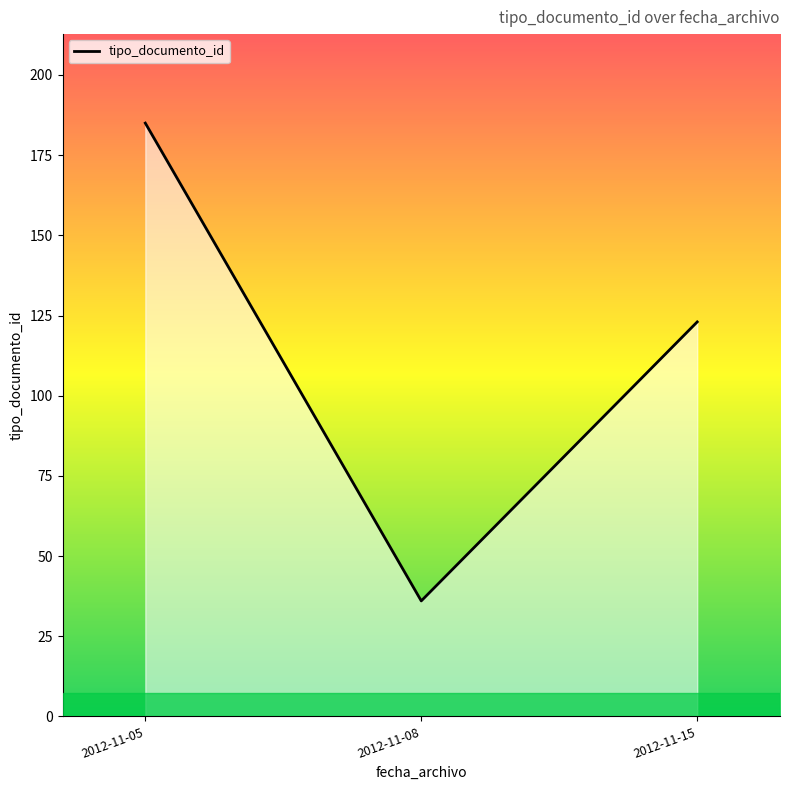

What is the sum of the values at 2012-11-15 and 2012-11-08?

159